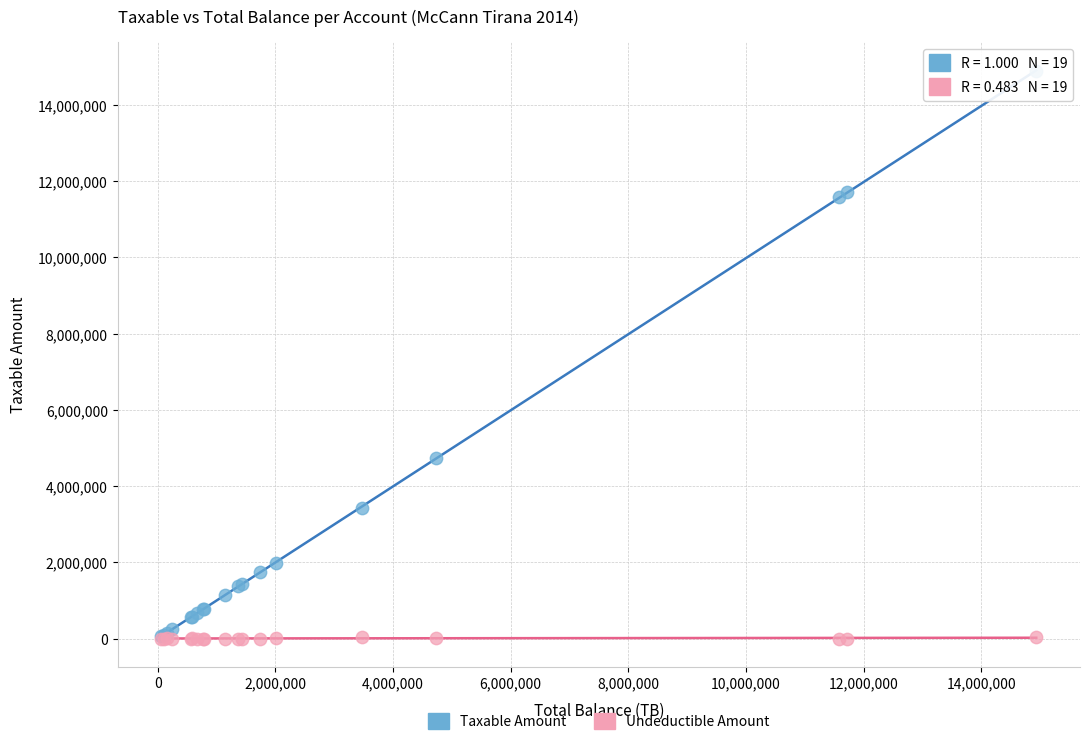

In the Taxable Amount series, what Y value is closest to 7474836?

4731146.9